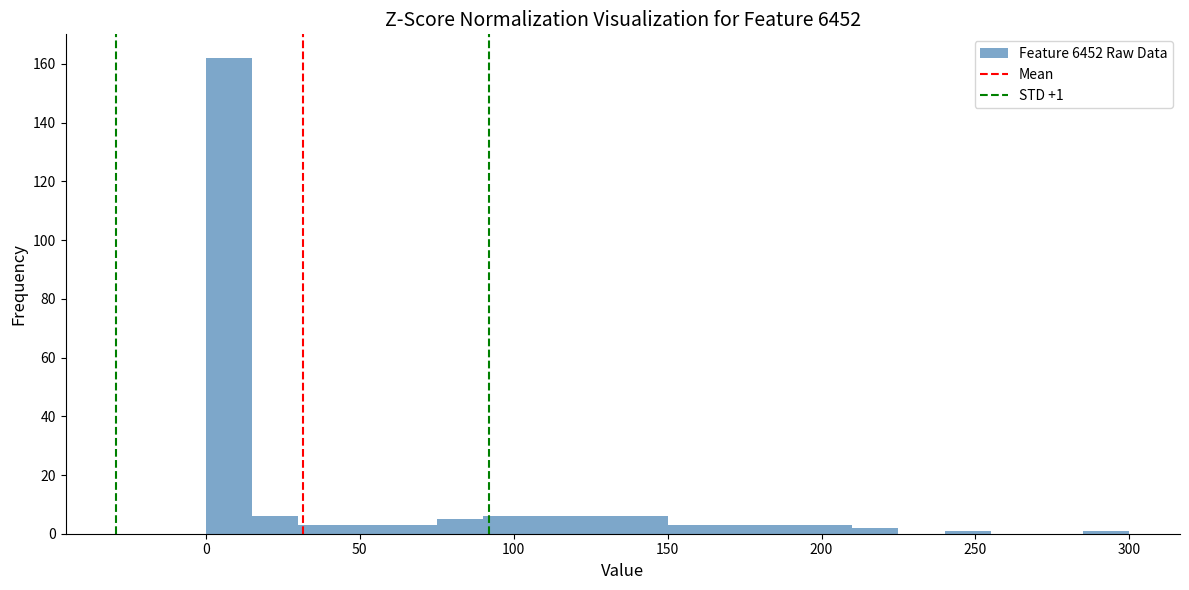

Read against the x-axis, roughly where is the centre of the tallest bar?

10